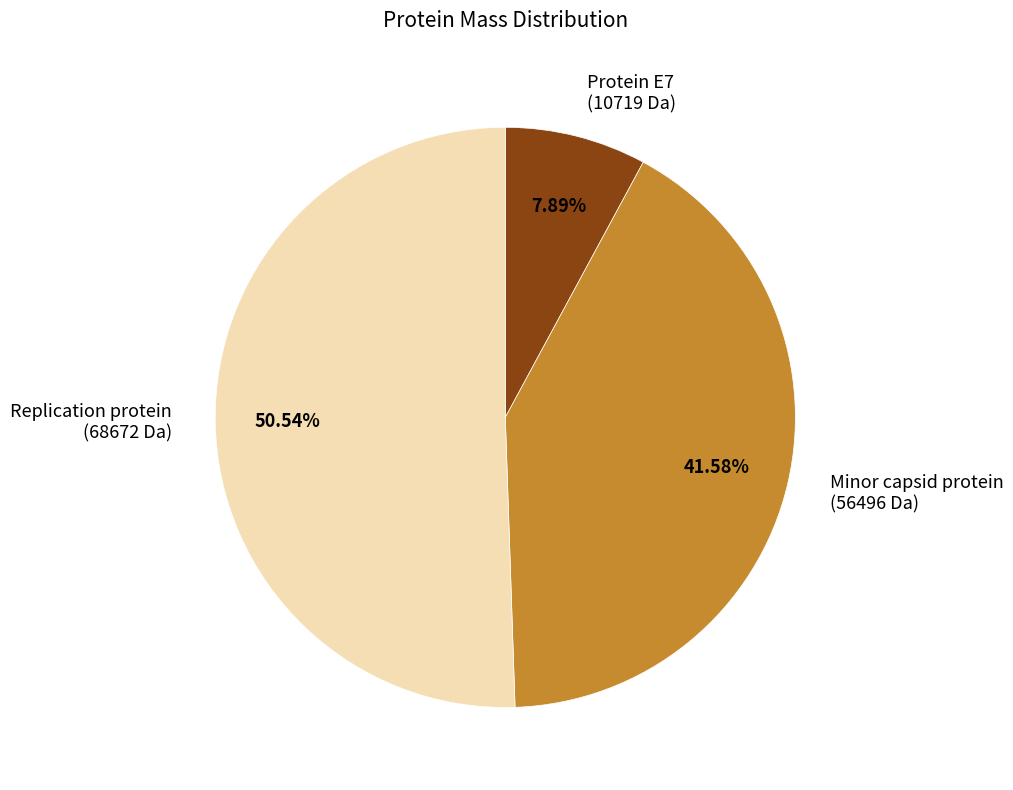

What portion of the pie excludes Replication protein?

49.5%